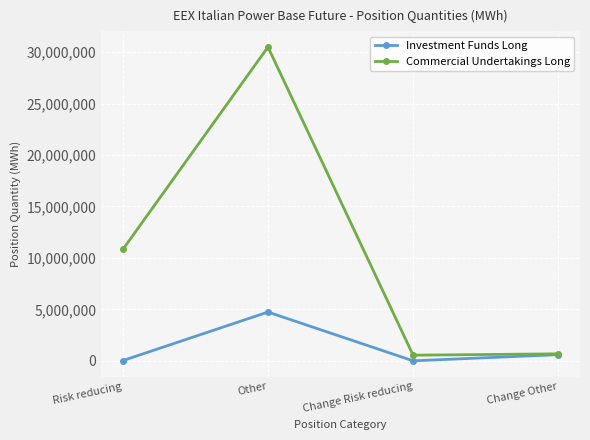

What is the label of the 3rd point from the left?

Change Risk reducing